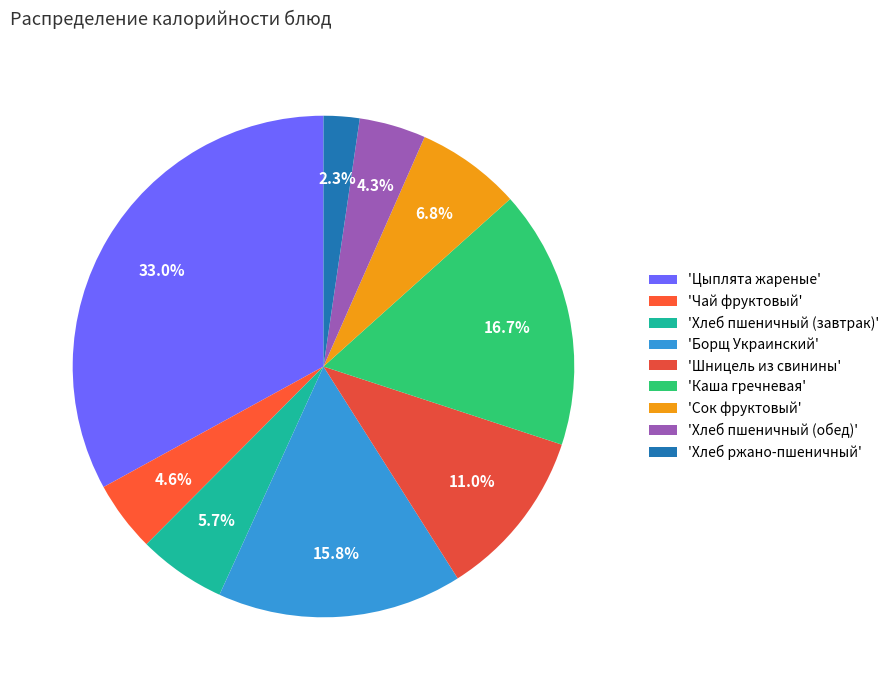

How many segments does this pie chart have?

9